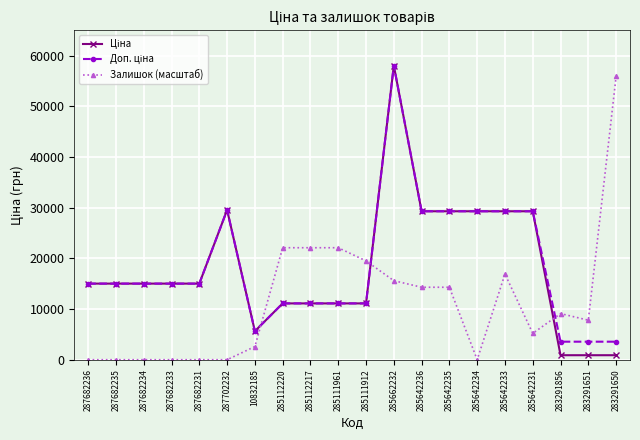

Which series changed the most between 287682233 and 285112217?

Залишок (масштаб)